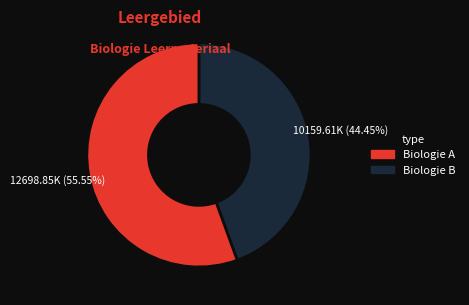

Is there any slice that represents more than half of the pie?

Yes